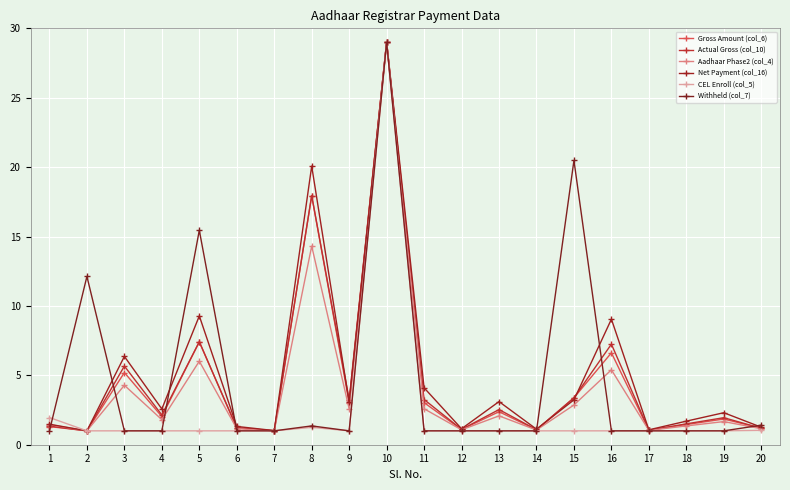

What is the greatest value displayed?

29.0